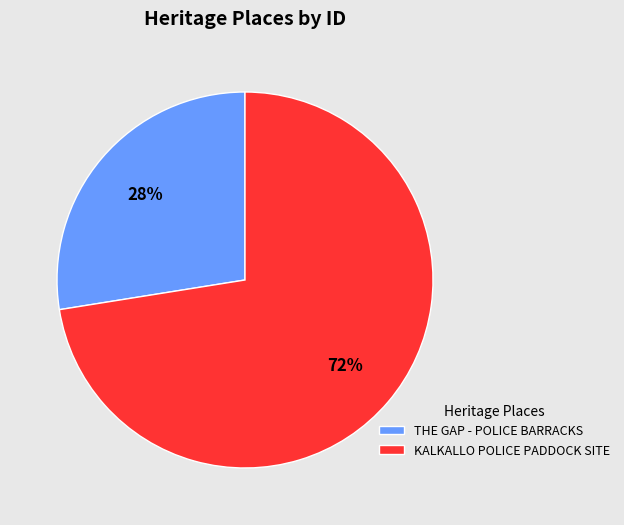

Is it true that KALKALLO POLICE PADDOCK SITE is 72% of the pie?

True